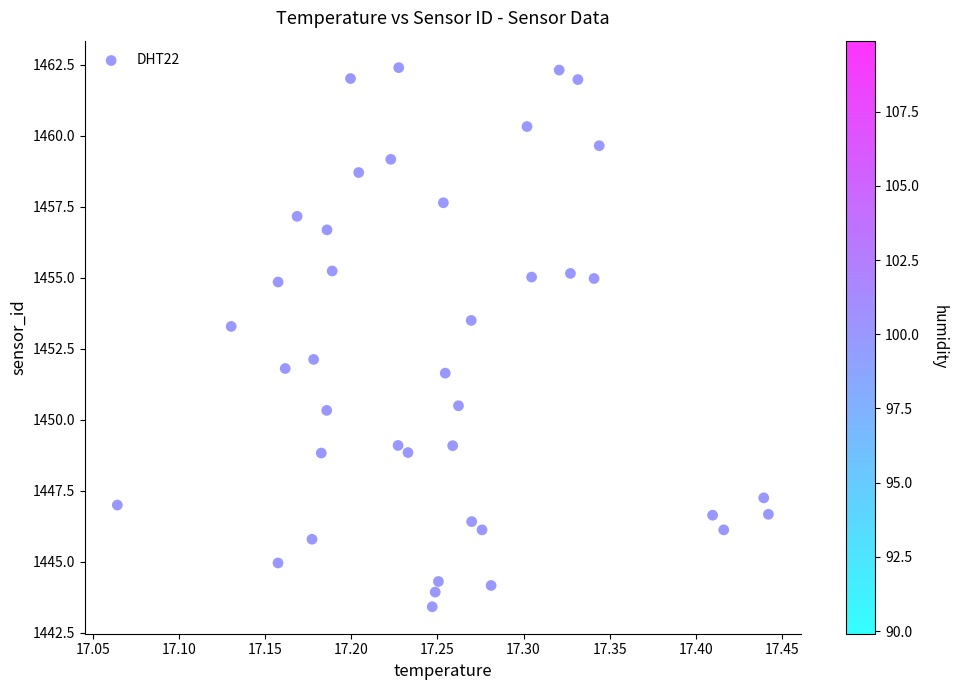

What is the range of Y values (max minus min)?

19.0